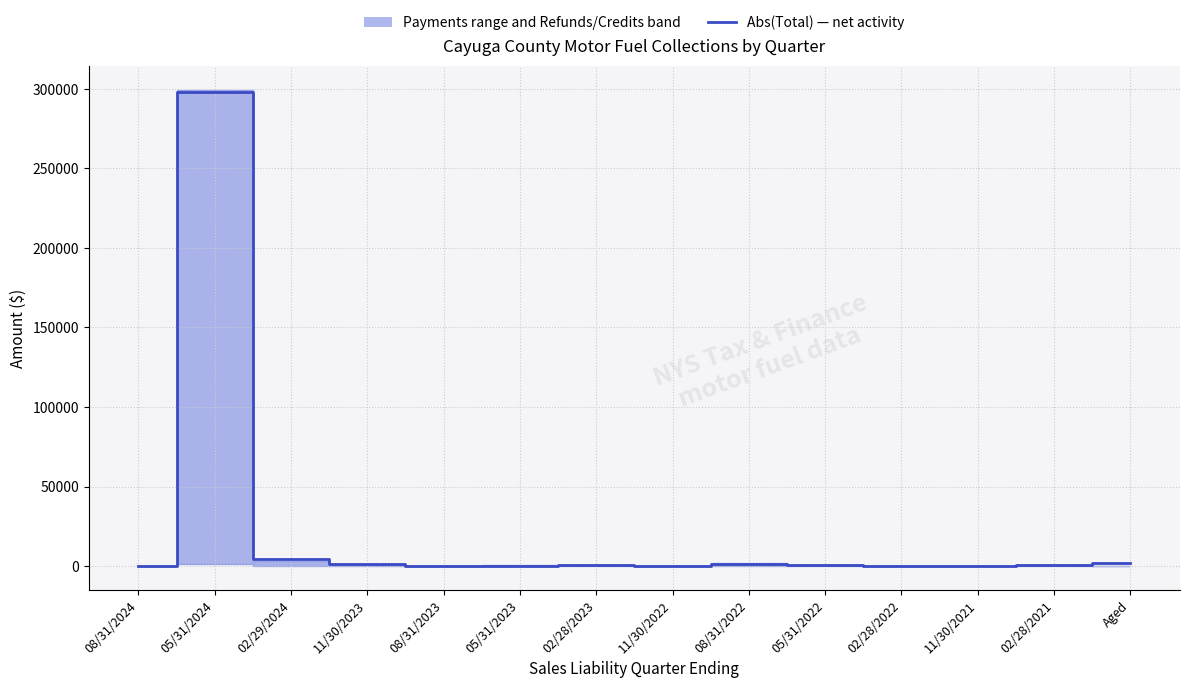

What is the difference between the values at 05/31/2024 and 02/28/2023?

297169.3